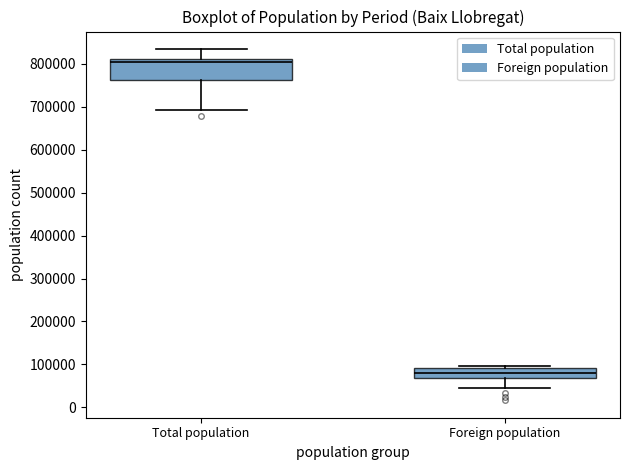

Comparing the boxes themselves (not the whiskers), which one is the tallest?

Total population